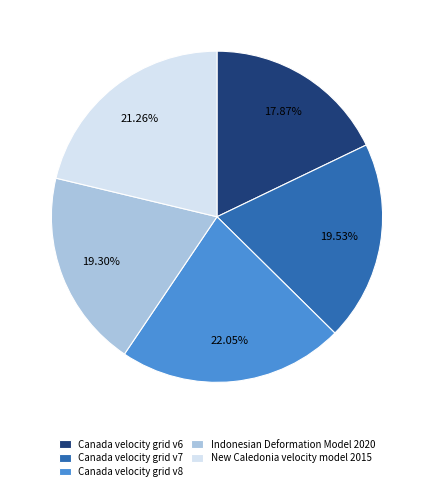

Is Canada velocity grid v7 the majority of the pie?

No